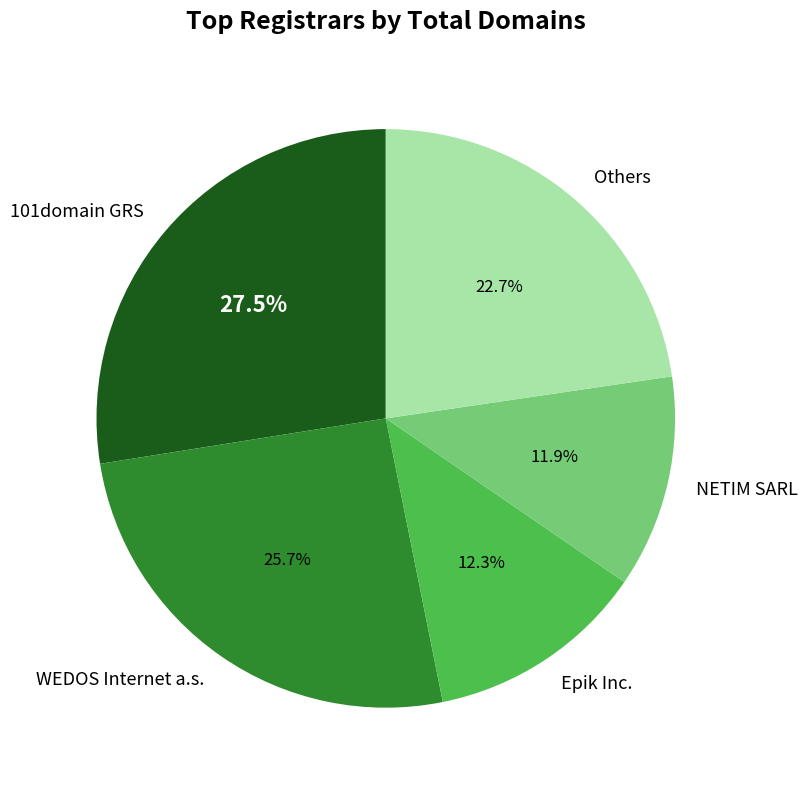

Is there a majority slice in this chart?

No